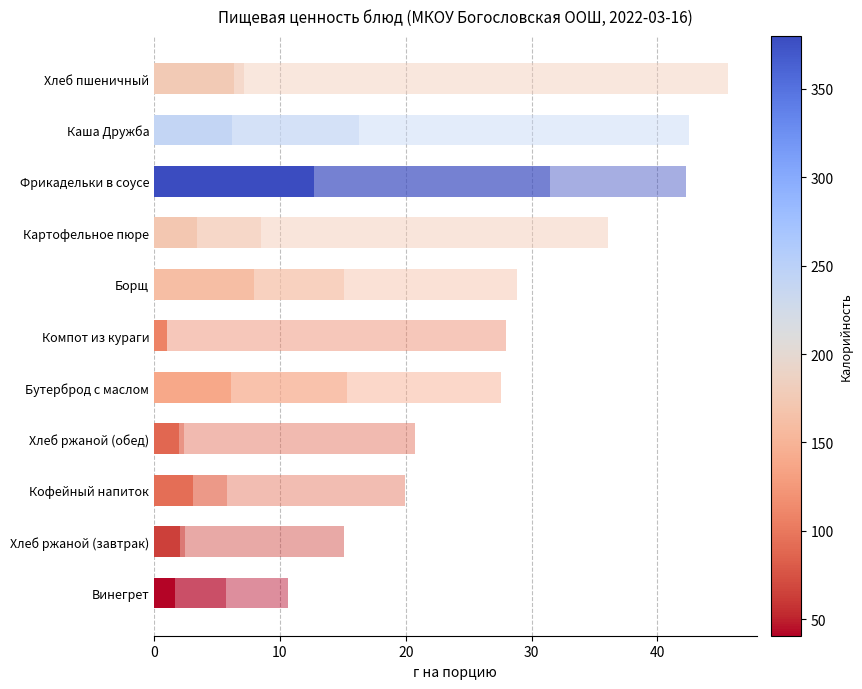

Count the number of data series in this chart.

3